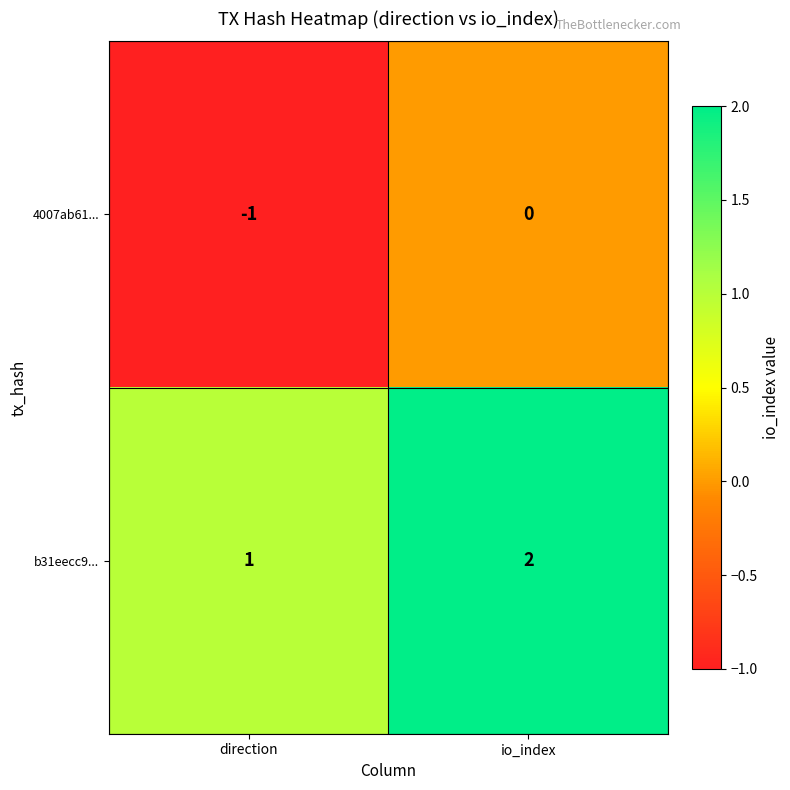

Which series has the largest total across all categories?

b31eecc9...